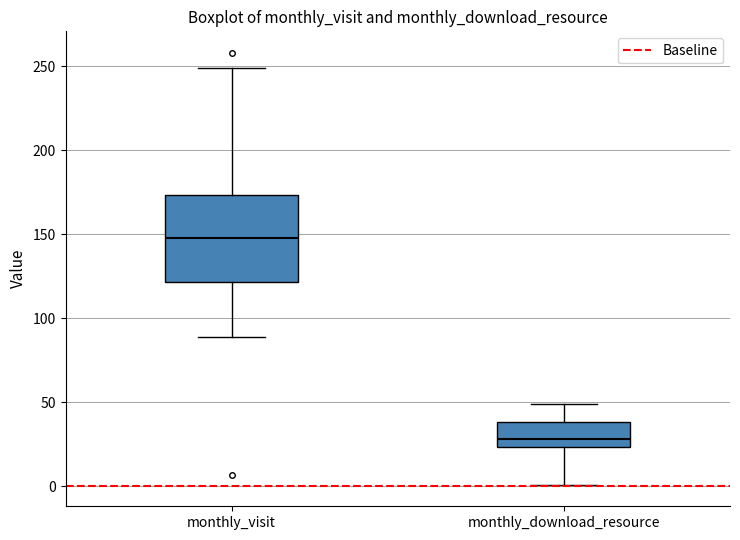

Reading left to right, read every box against the y-axis: the position of its median line, the range the box covers, and the ends of its whiskers. The values are not printed on the chart, so give them approximately, as read against the axis.

monthly_visit: median 150, box 120 to 175, whiskers 90 to 250
monthly_download_resource: median 30, box 25 to 40, whiskers 0 to 50